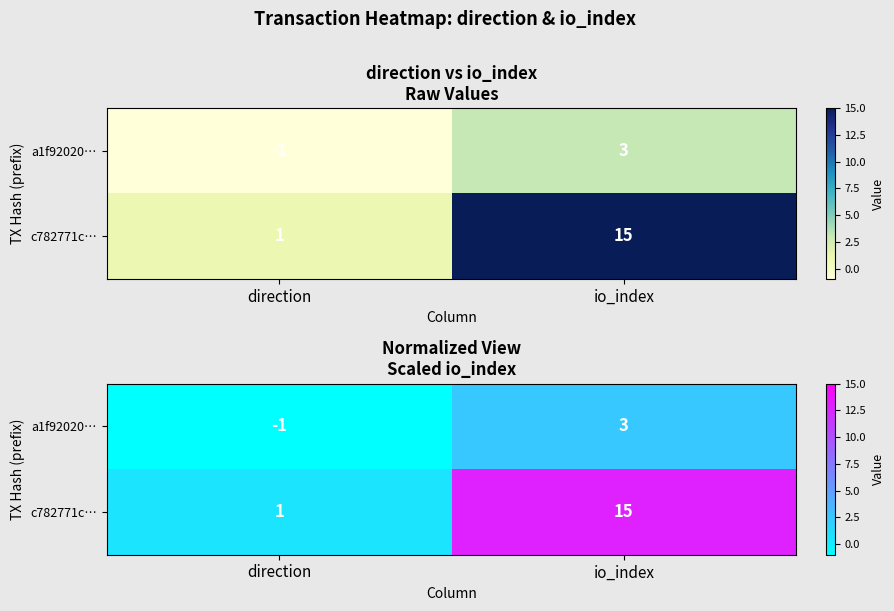

Rank the categories by a1f92020… value from lowest to highest.

direction, io_index